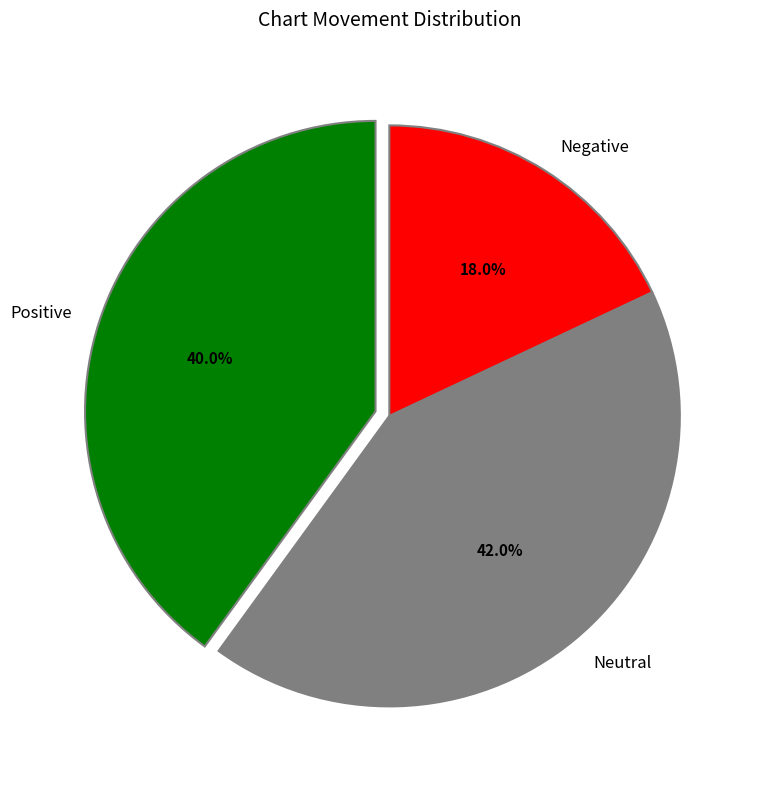

What portion of the pie excludes Neutral?

58.0%